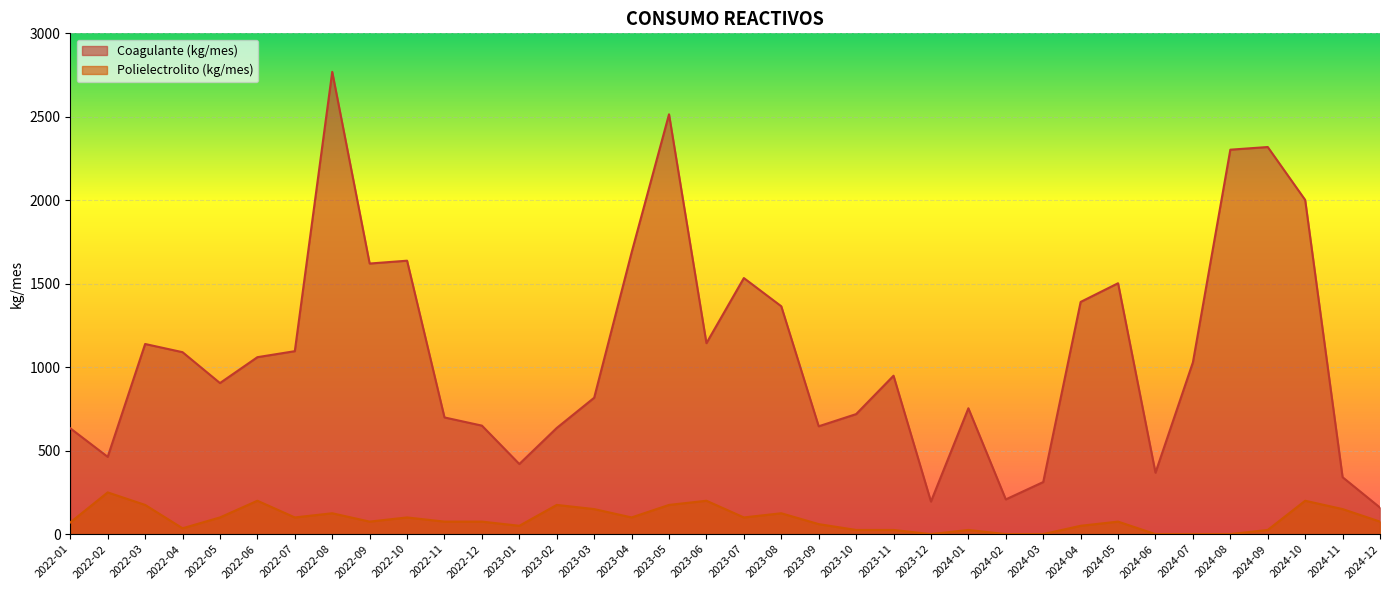

How many data points in Coagulante (kg/mes) are less than 1029?

18